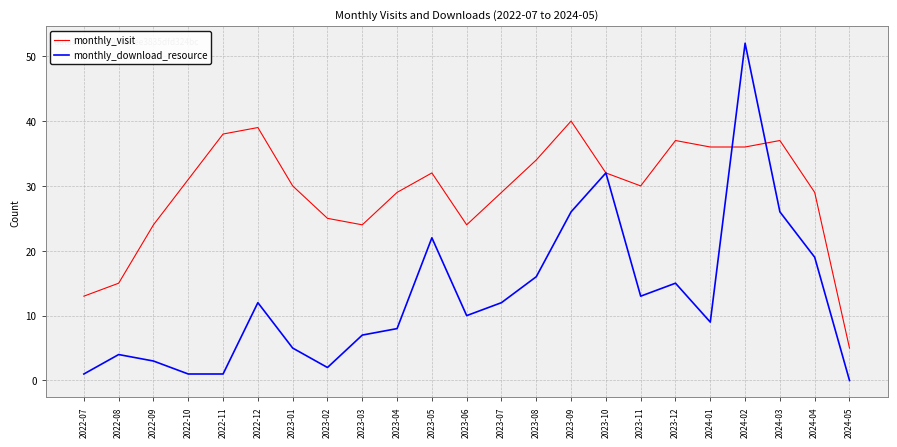

Which series has the largest range (max minus min)?

monthly_download_resource